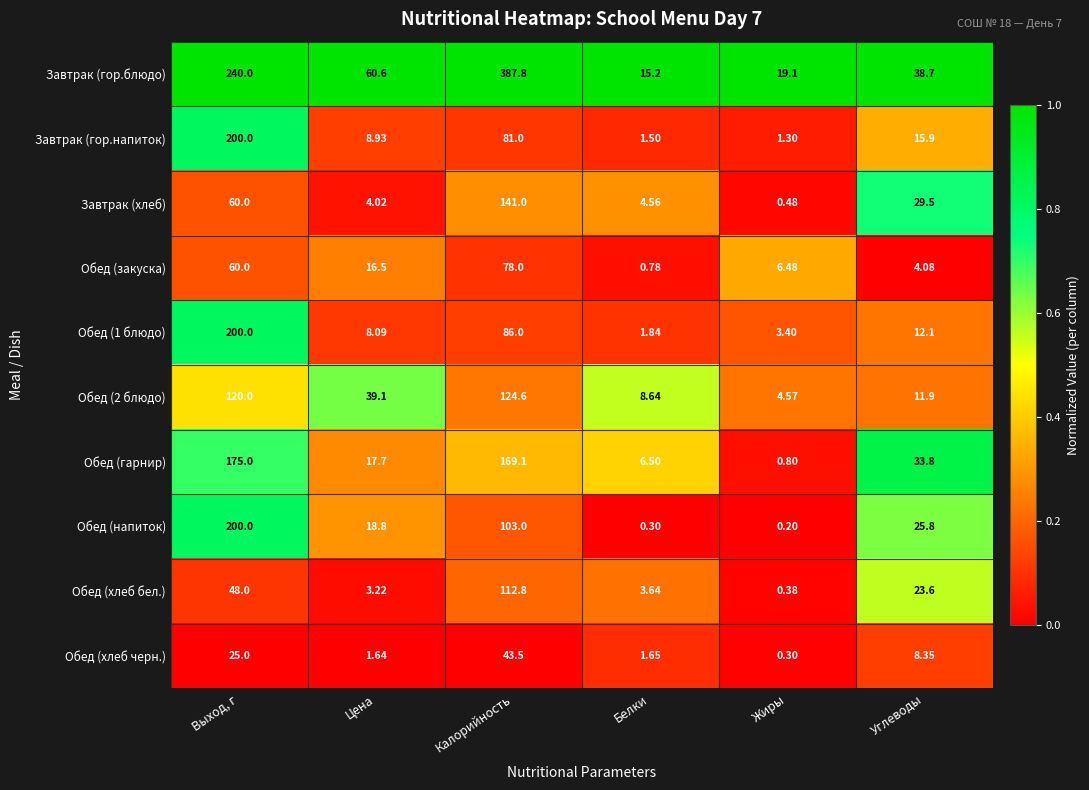

Where is Завтрак (хлеб) nearest to the value 70?

Выход, г